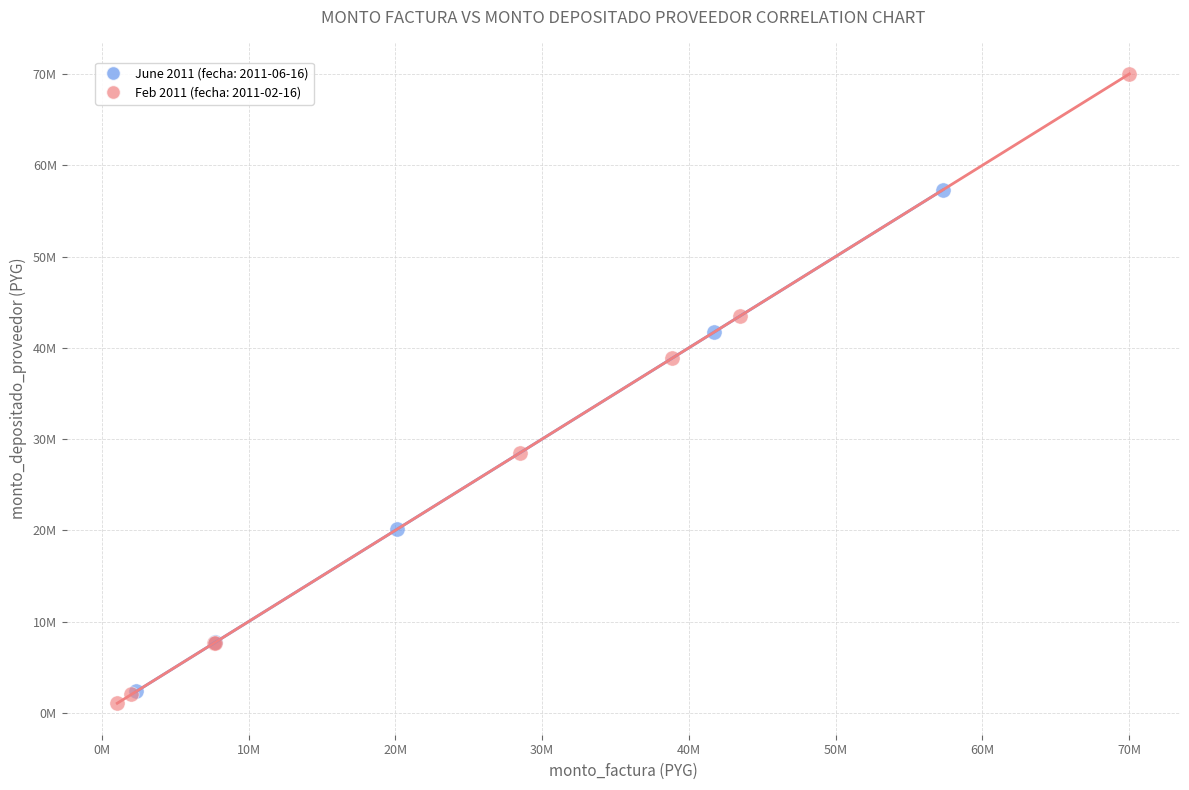

Which series contains the lowest Y value?

Feb 2011 (fecha: 2011-02-16)